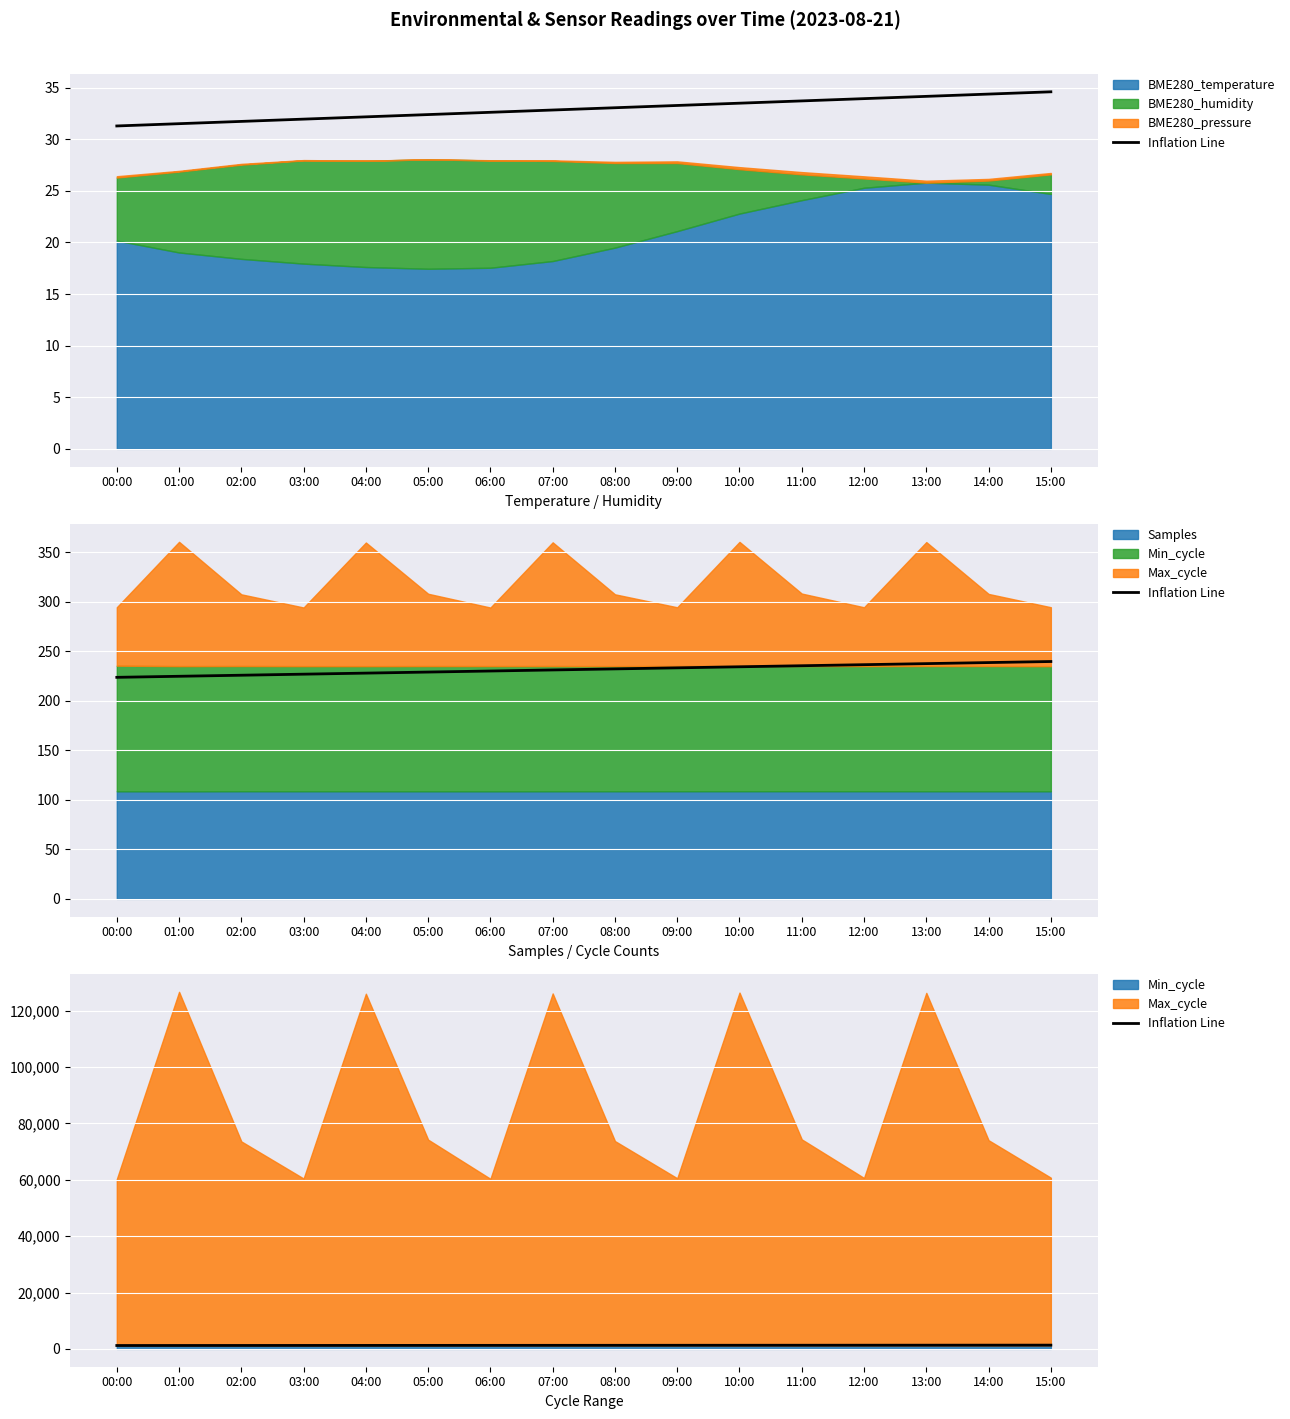

What is the value of the 4th point from the left?

1218.8